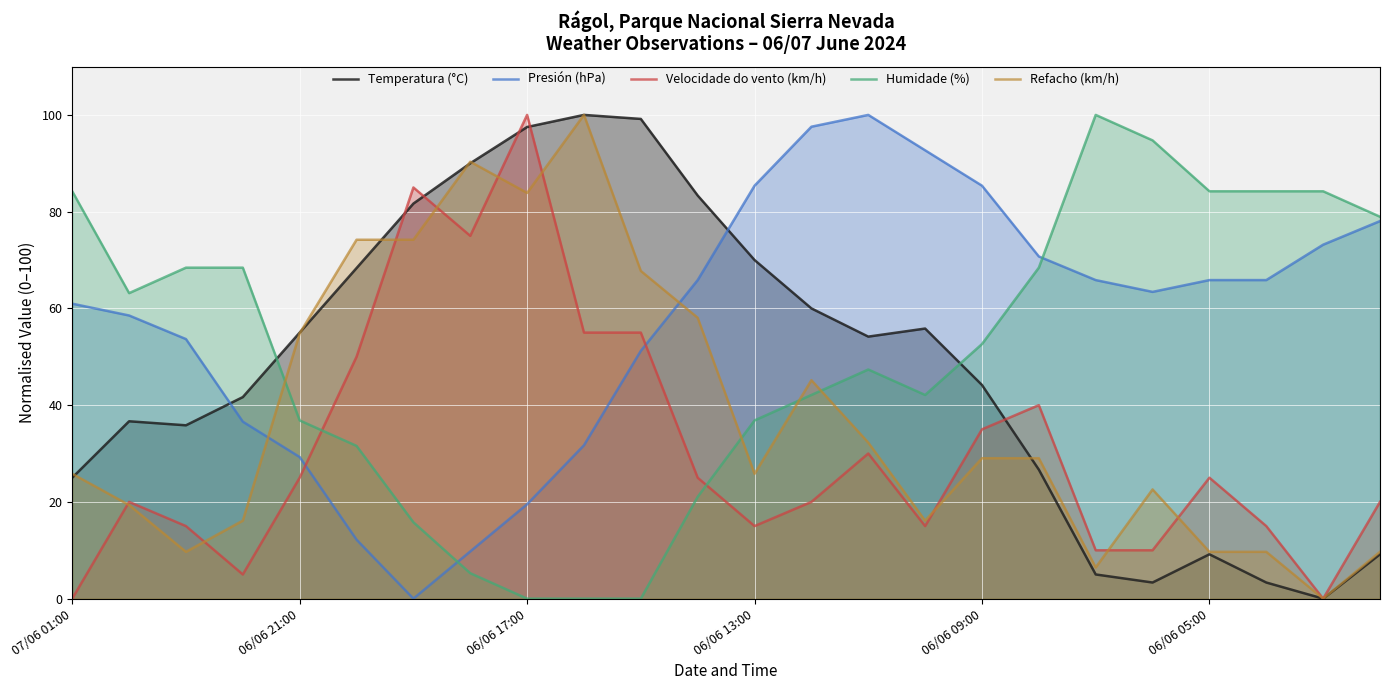

Where does the Refacho (km/h) series first go above 29?

06/06 21:00